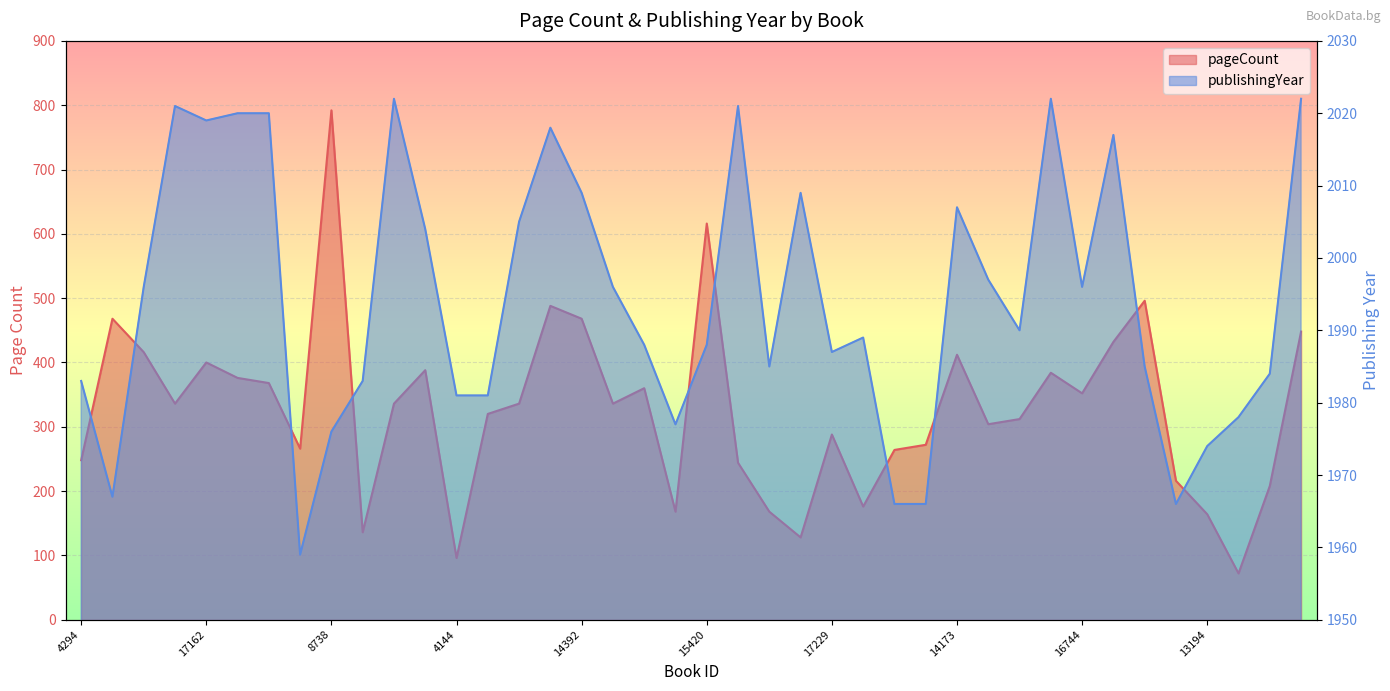

At which category is the sum across all series the highest?

8738